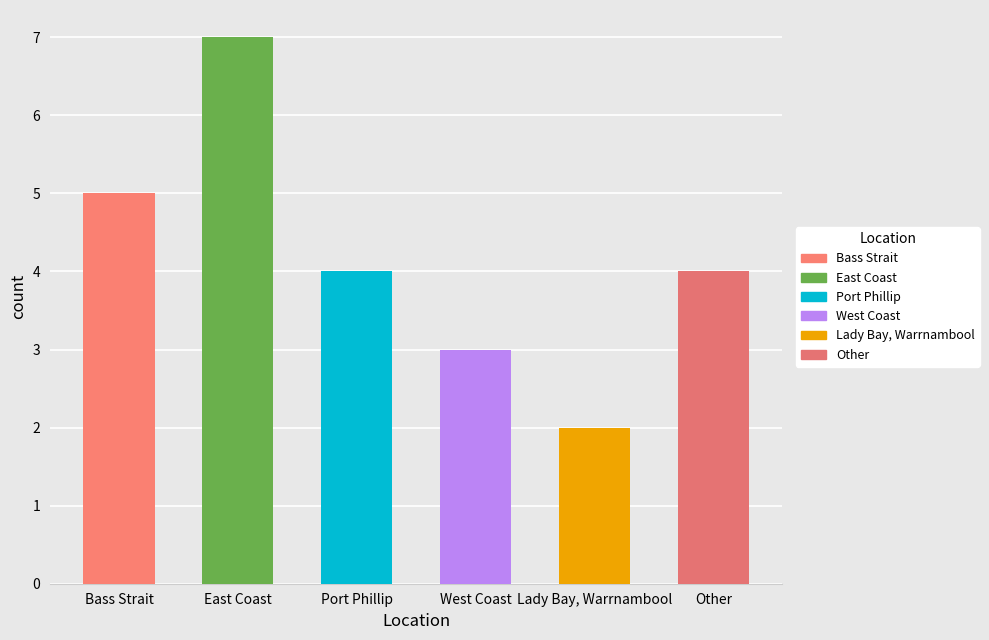

What is the change in value from Bass Strait to Other?

-1